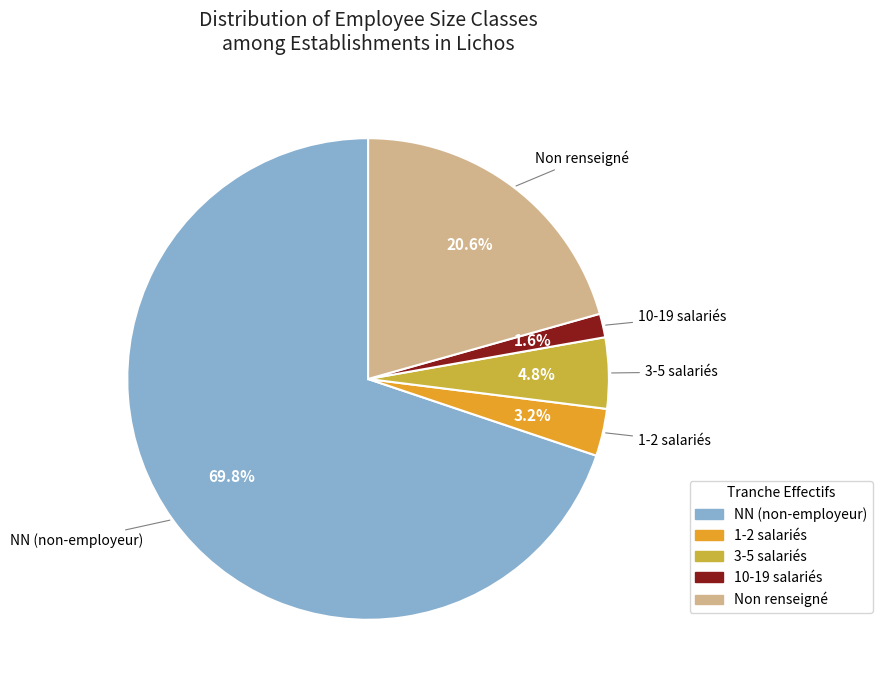

How many slices are in this pie chart?

5